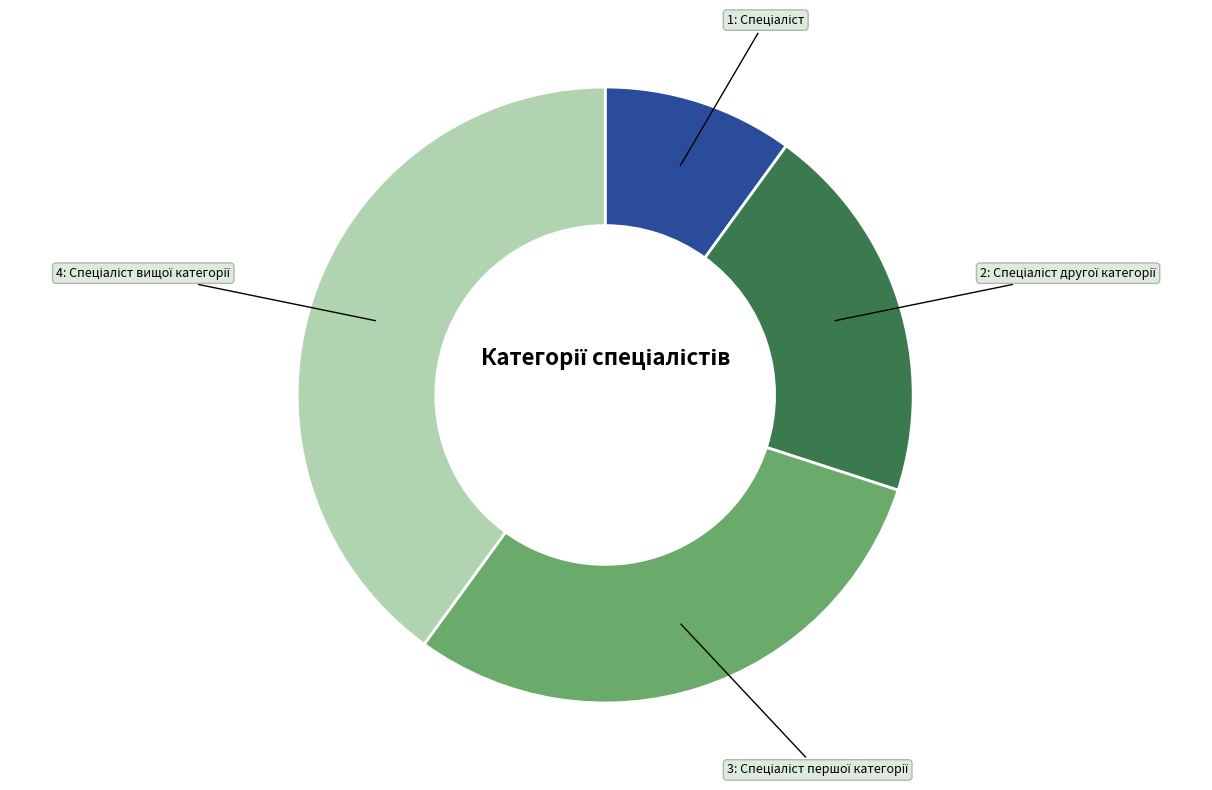

Count the number of slices in the pie.

4